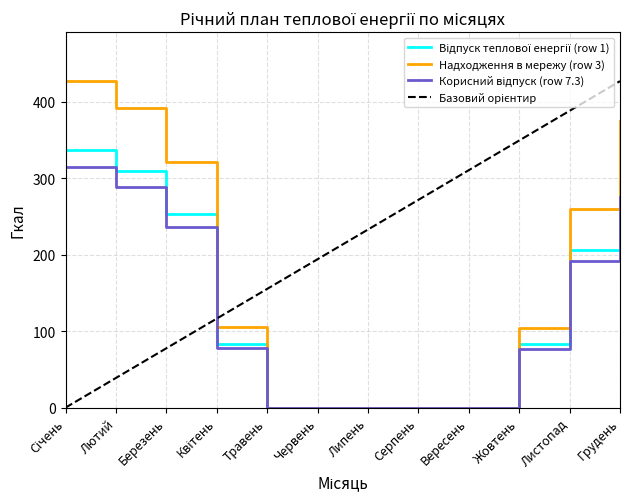

What is the total value across all series at Жовтень?

613.7